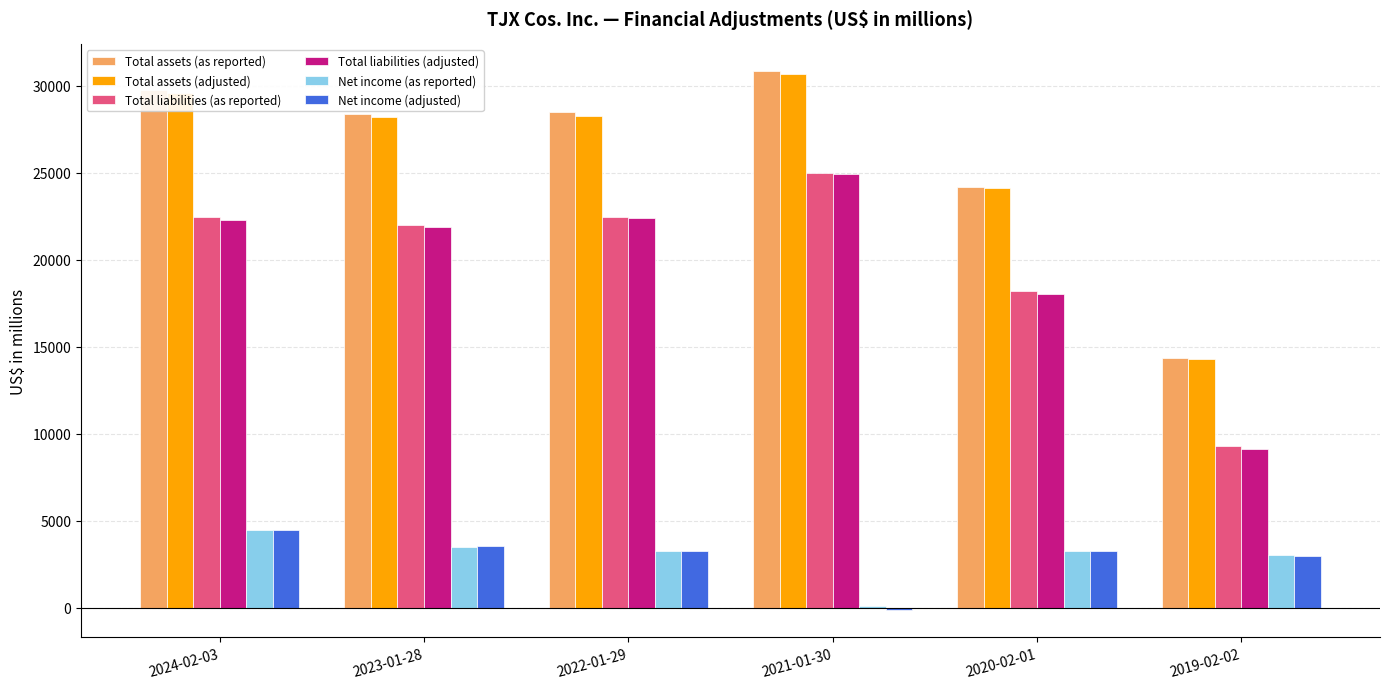

Which series has the largest range (max minus min)?

Total assets (as reported)